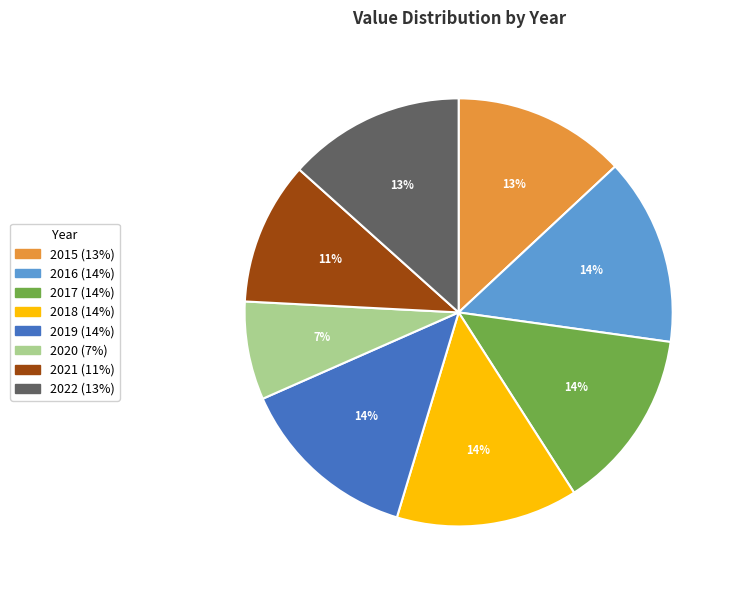

Is it true that 2022 is 25% of the pie?

False